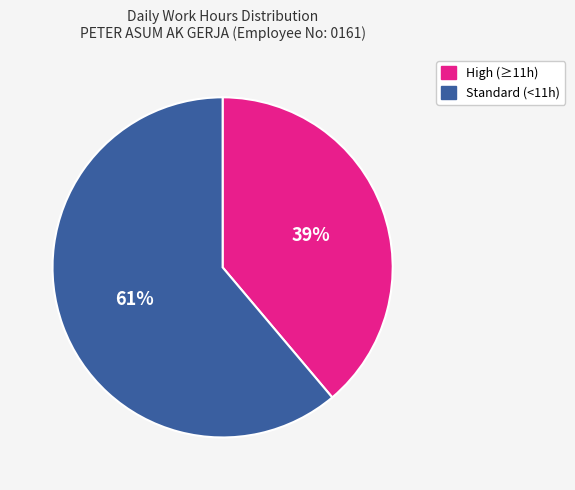

To the nearest percent, what is the average slice percentage?

50%